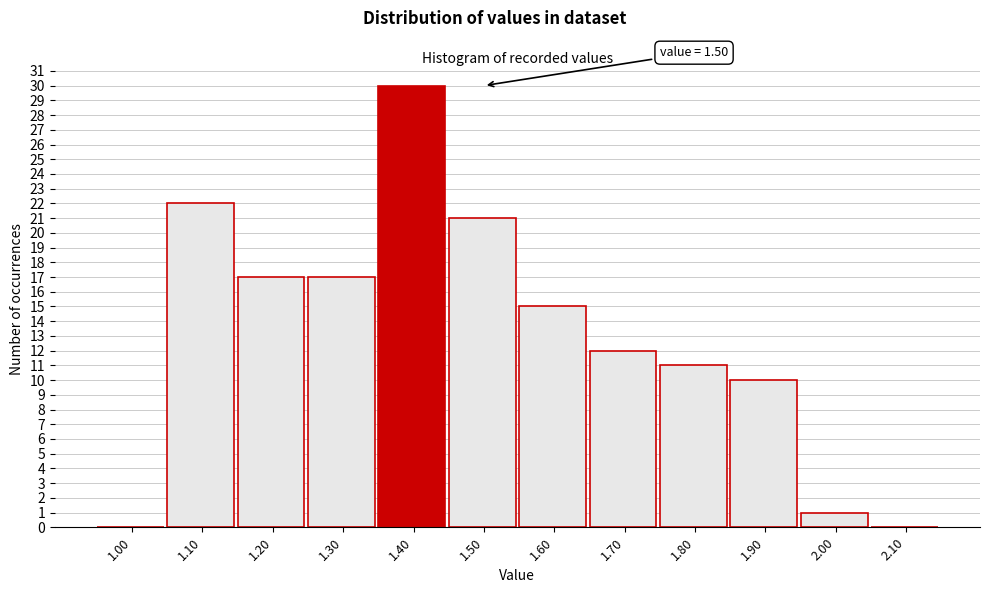

Reading left to right, transcribe all the data shown in this chart.

1.00=0	1.10=22	1.20=17	1.30=17	1.40=30	1.50=21	1.60=15	1.70=12	1.80=11	1.90=10	2.00=1	2.10=0